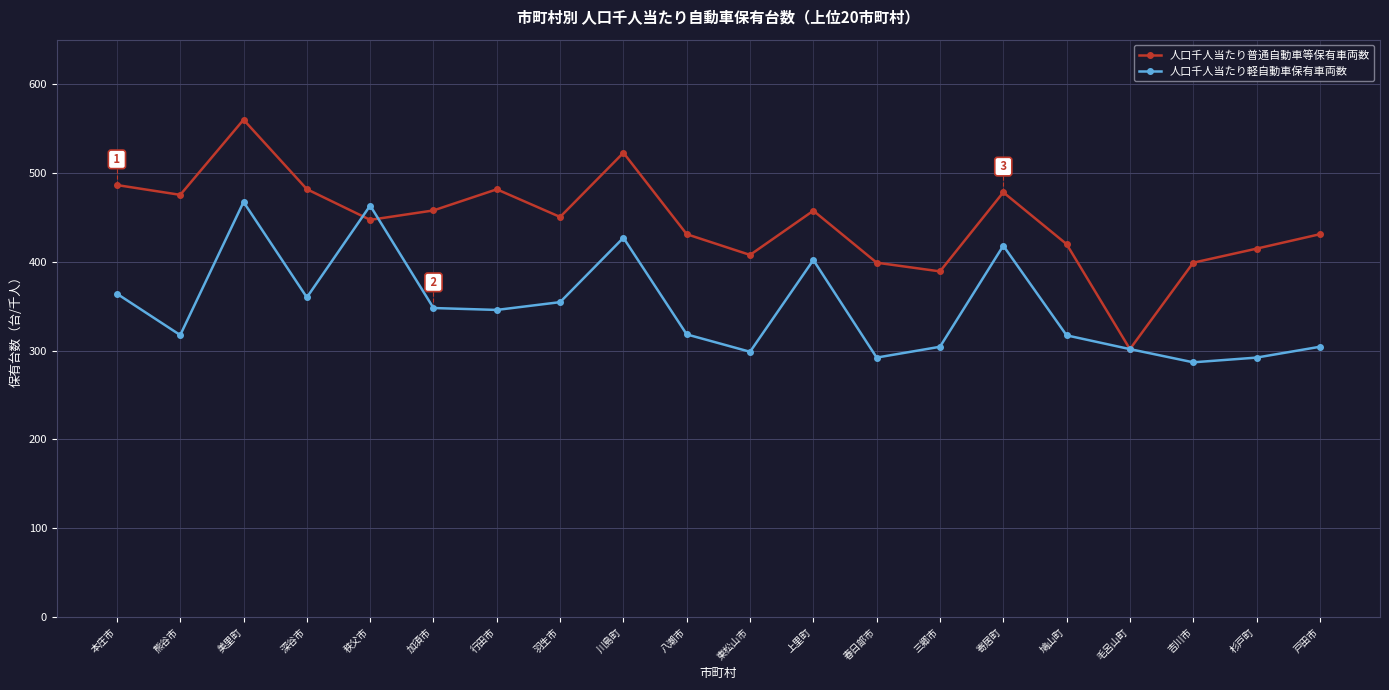

What is the sum of the 人口千人当たり普通自動車等保有車両数 values at 羽生市 and 春日部市?

849.4